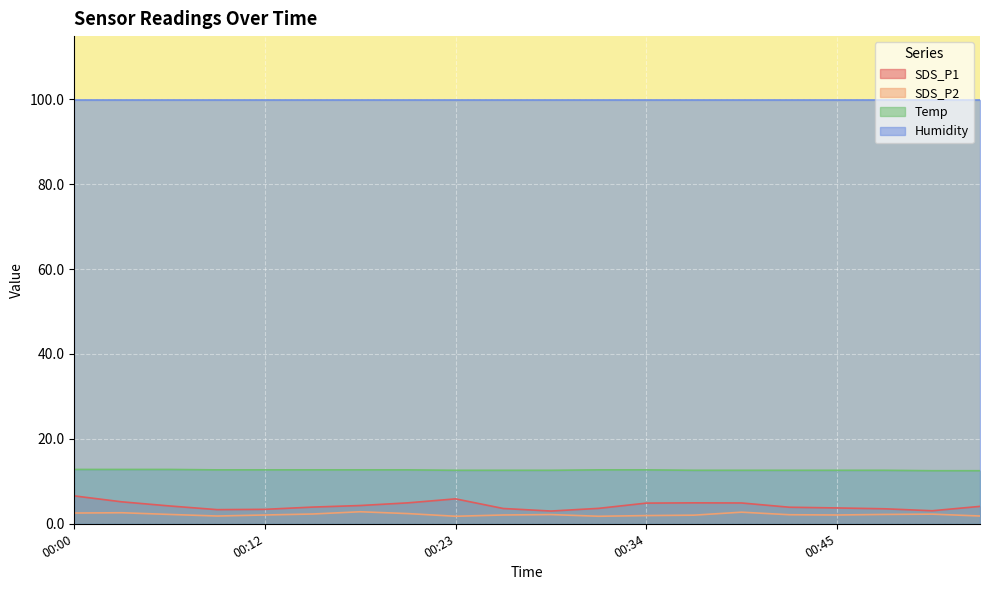

Which series changed the most between 00:23 and 00:39?

SDS_P1